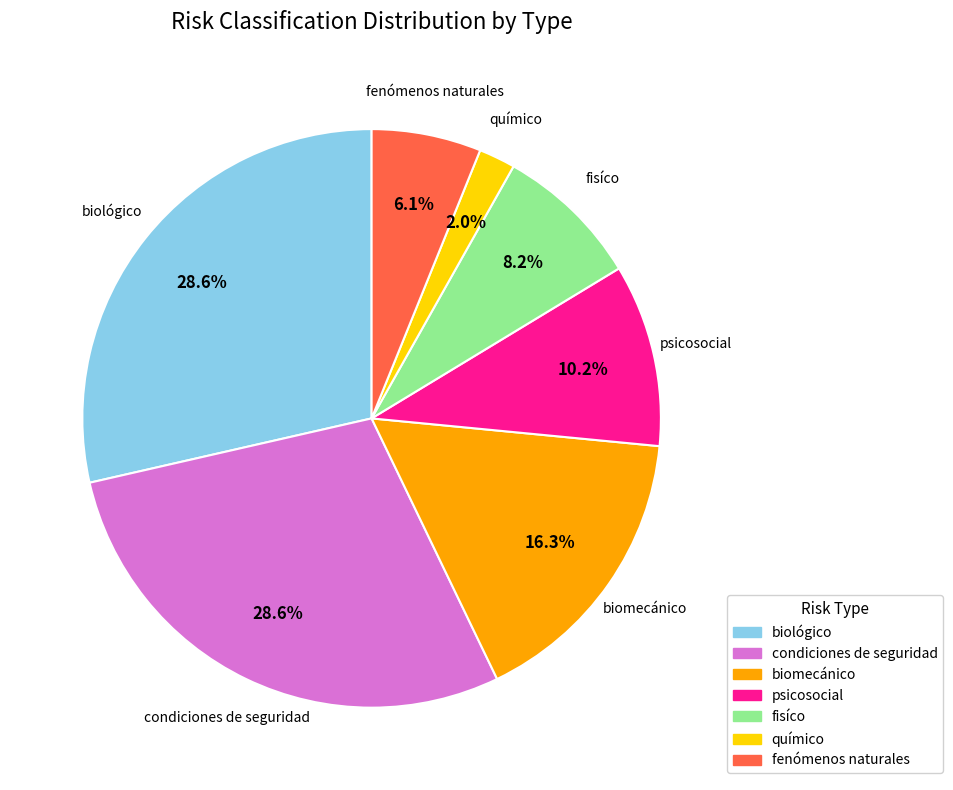

Do fisíco and psicosocial together represent more than half of the pie?

No